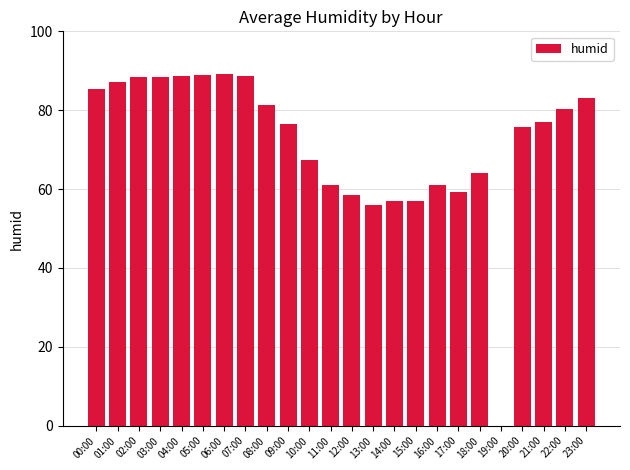

What is the sum of the values at 09:00 and 12:00?

134.9